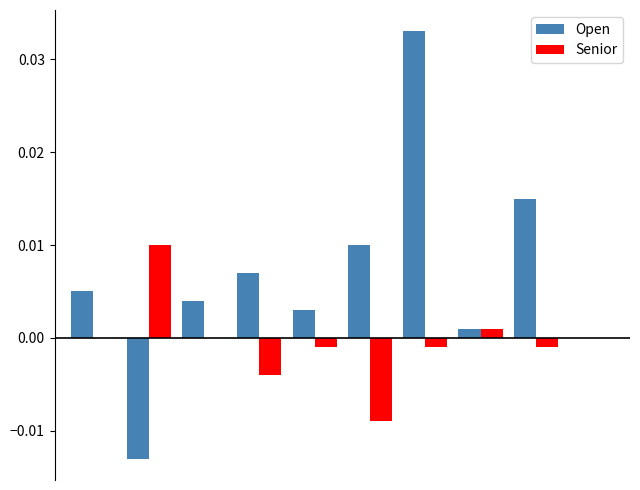

Which series has the widest spread of values?

Open